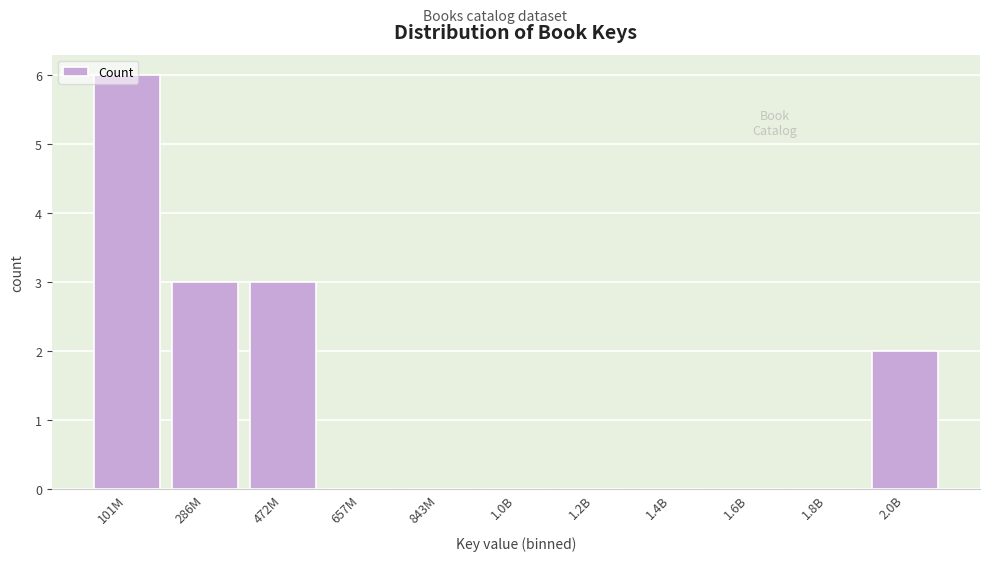

True or false: the data shows -2 at 1.8B.

False